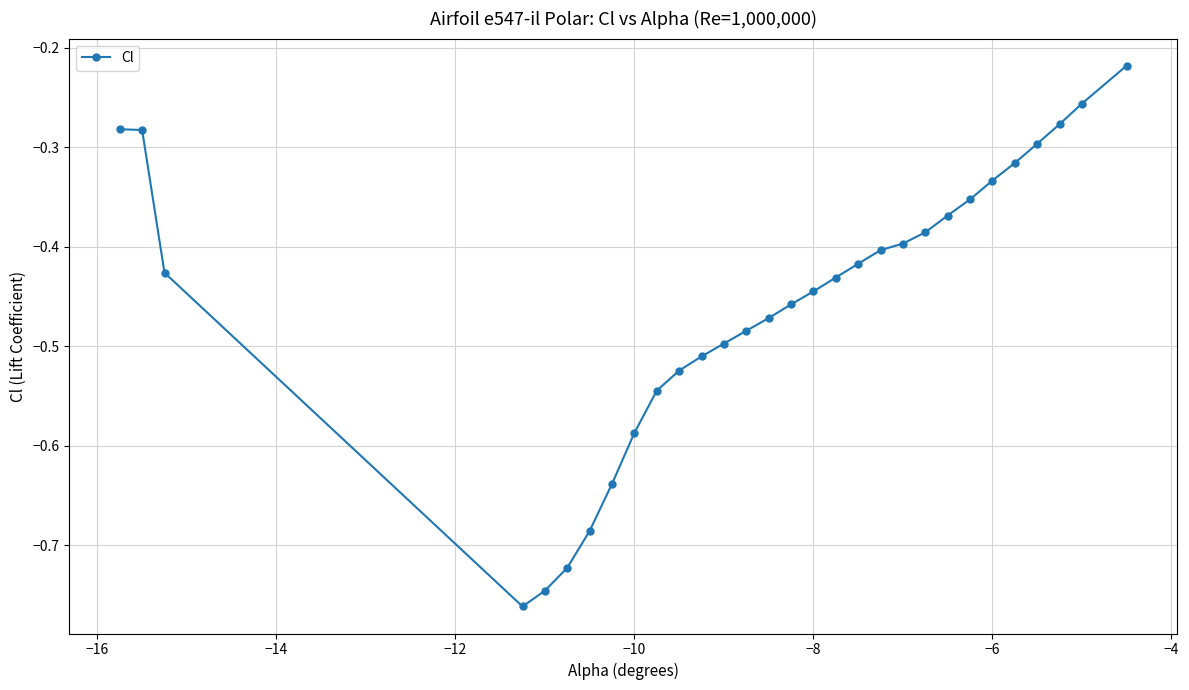

What is the sum of all values?

-13.5